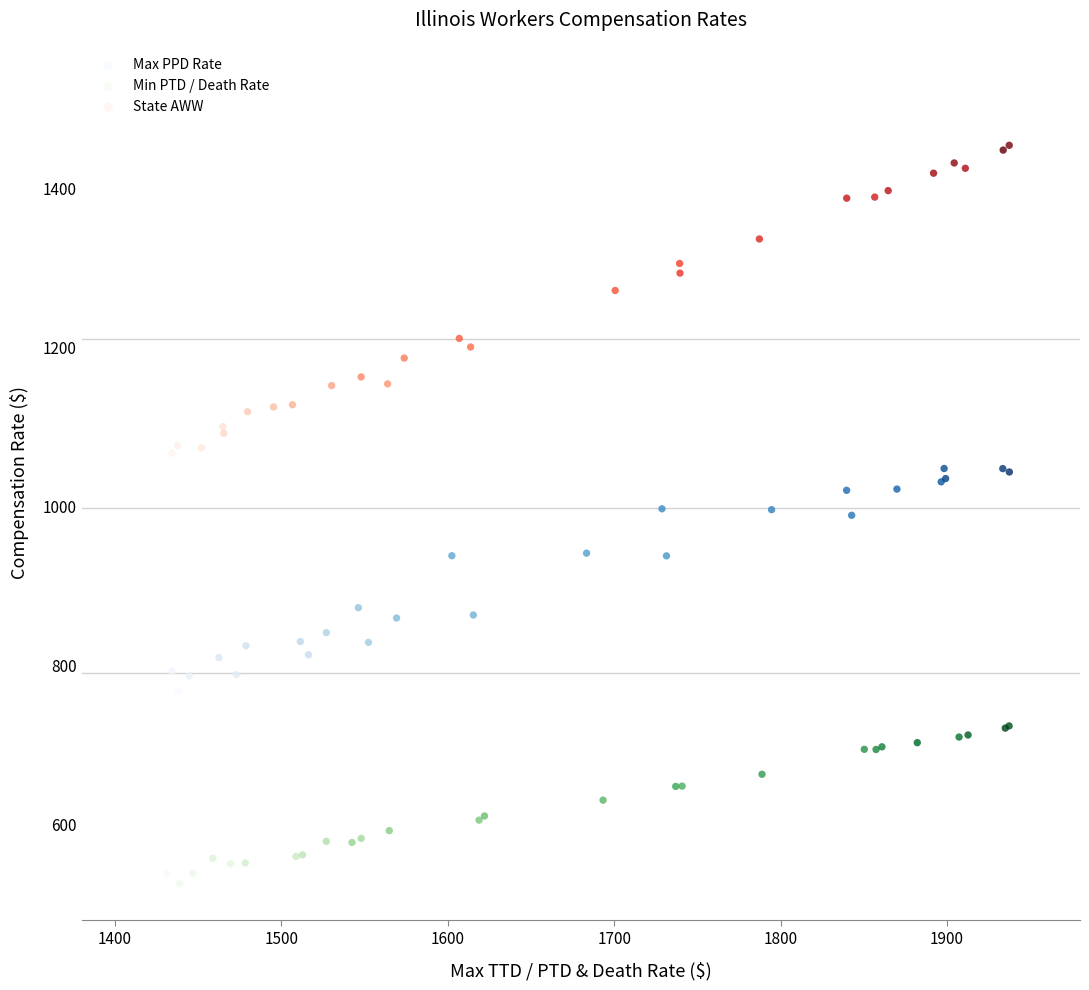

Which series reaches the maximum Y coordinate?

State AWW